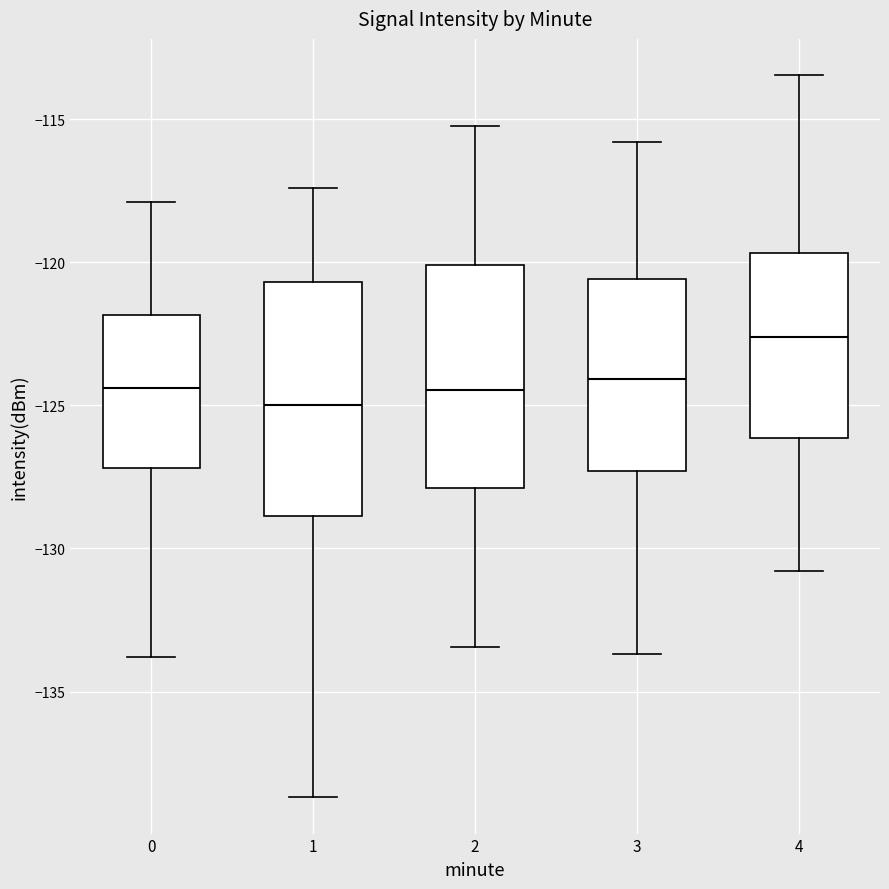

Reading left to right, transcribe this box plot: for each box, give where its median line is, the range the box spans, and where its two whiskers end, as read against the y-axis. The values are not printed on the chart, so give them approximately, as read against the axis.

0: median -124.5, box -127.0 to -122.0, whiskers -134.0 to -118.0
1: median -125.0, box -129.0 to -120.5, whiskers -138.5 to -117.5
2: median -124.5, box -128.0 to -120.0, whiskers -133.5 to -115.0
3: median -124.0, box -127.5 to -120.5, whiskers -133.5 to -116.0
4: median -122.5, box -126.0 to -119.5, whiskers -131.0 to -113.5